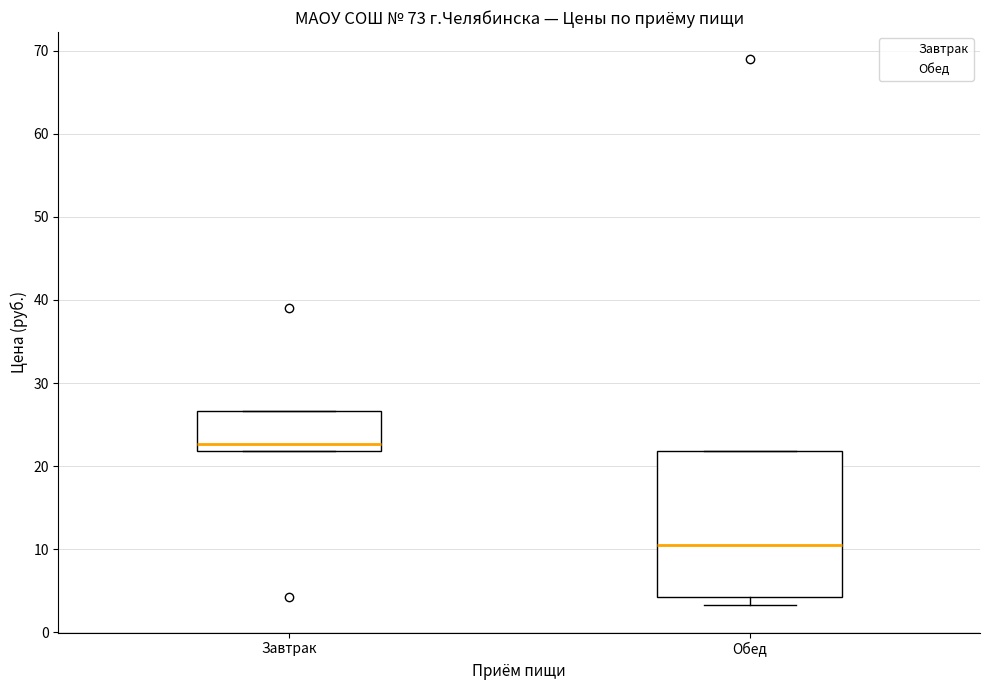

Where is the upper edge of the box for Завтрак on the y-axis? The values are not printed on the chart, so give them approximately, as read against the axis.

27